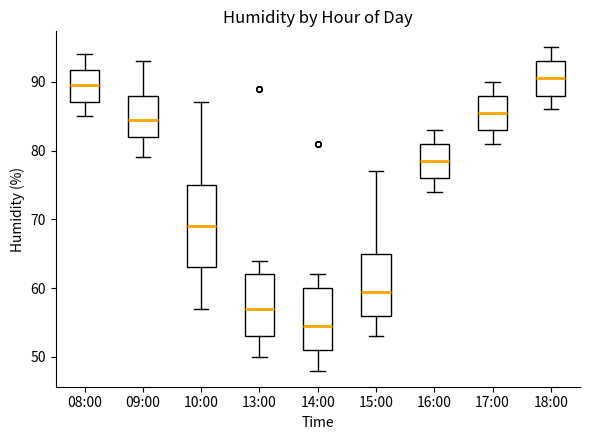

Which box has the lowest median line?

14:00